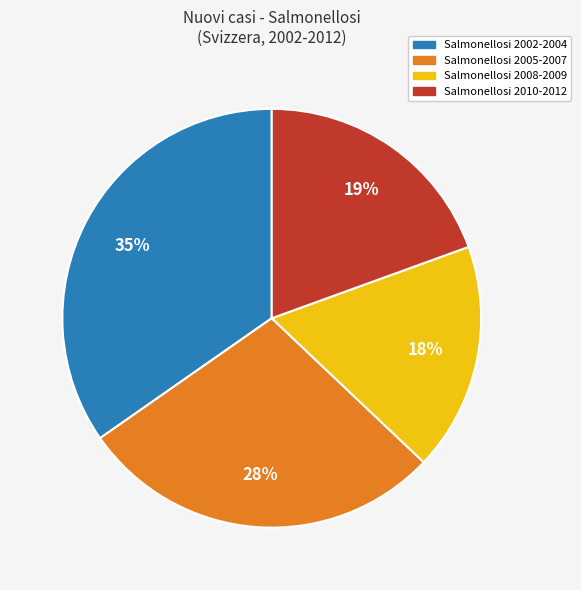

To the nearest percent, what is the average slice percentage?

25%